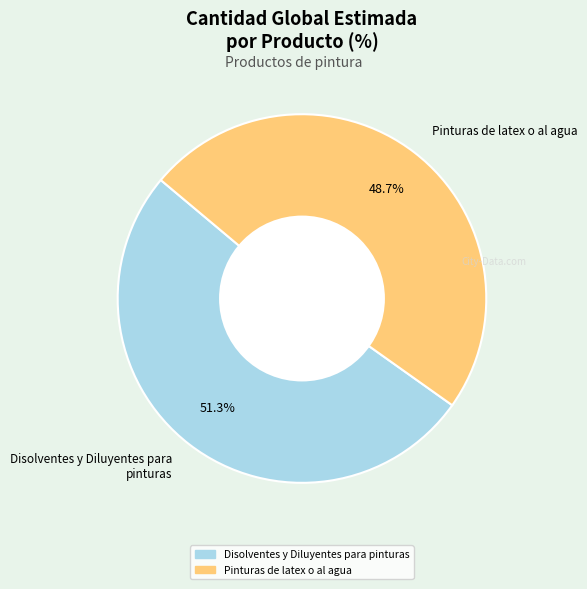

How much of the chart is everything except Disolventes y Diluyentes para pinturas?

48.7%